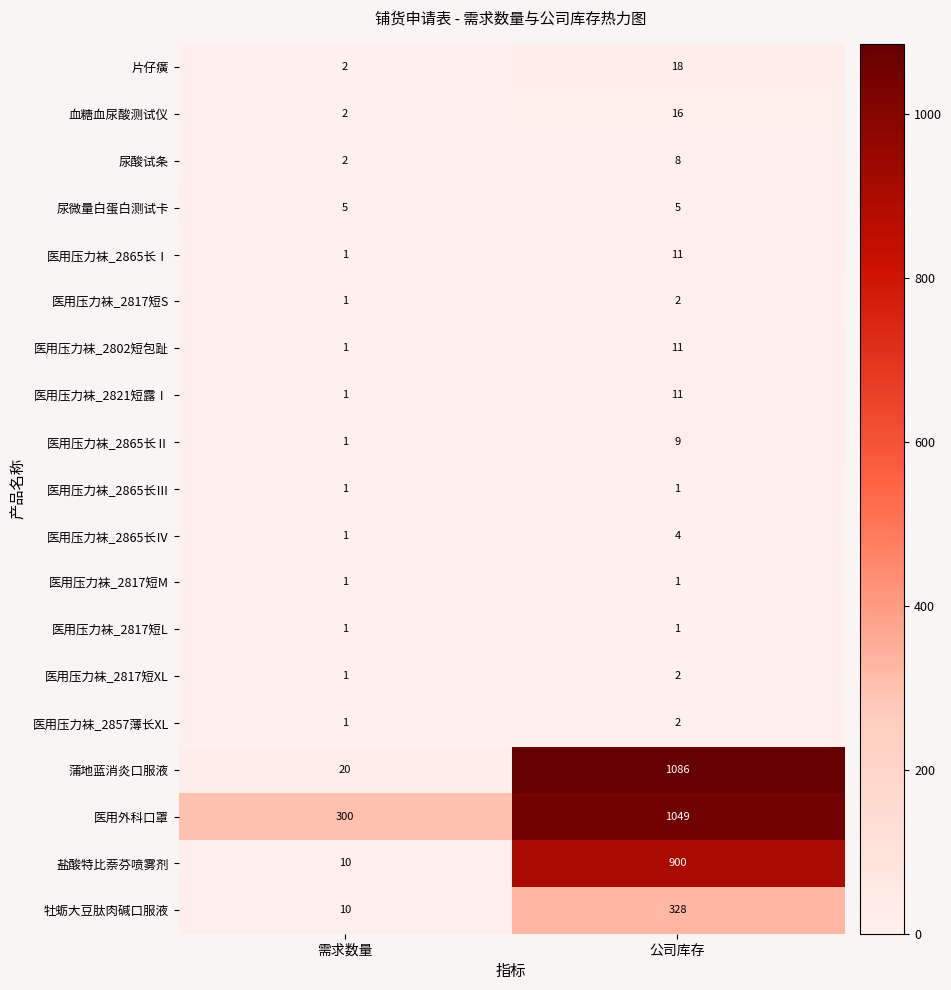

What is the minimum value shown in the chart?

1